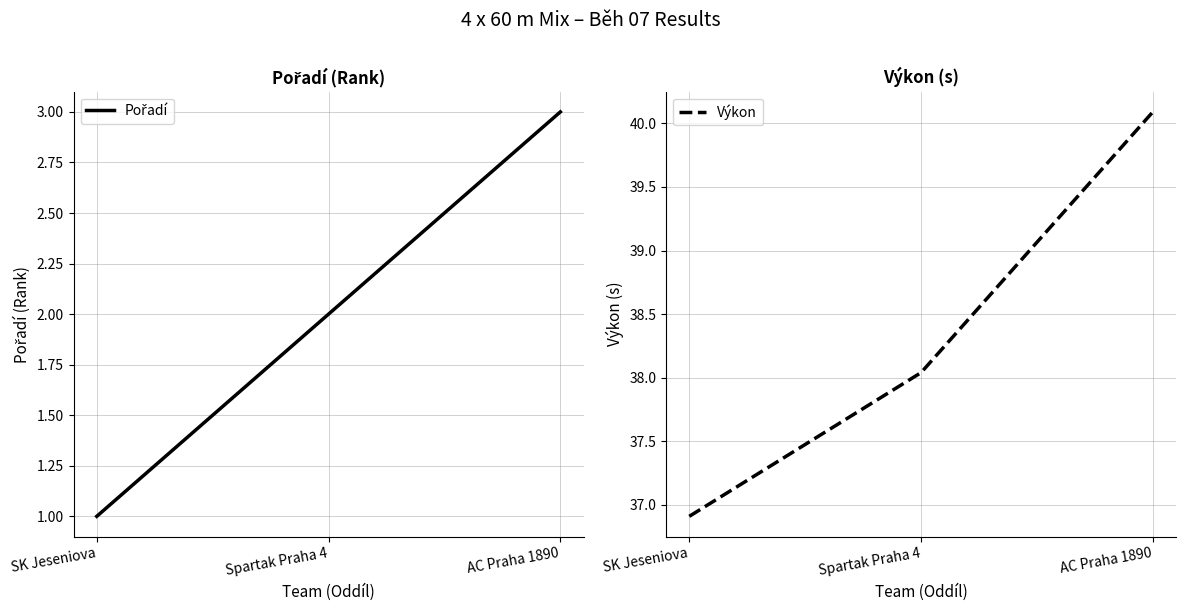

Is it true that Výkon equals 40.1 at AC Praha 1890?

True